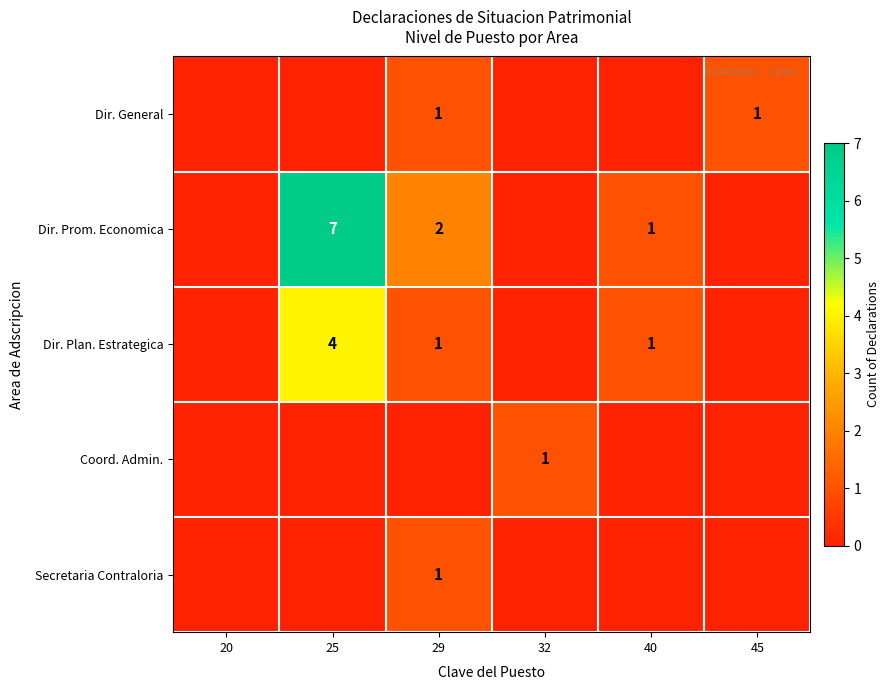

Is it true that Dir. Plan. Estrategica equals 1 at 40?

True